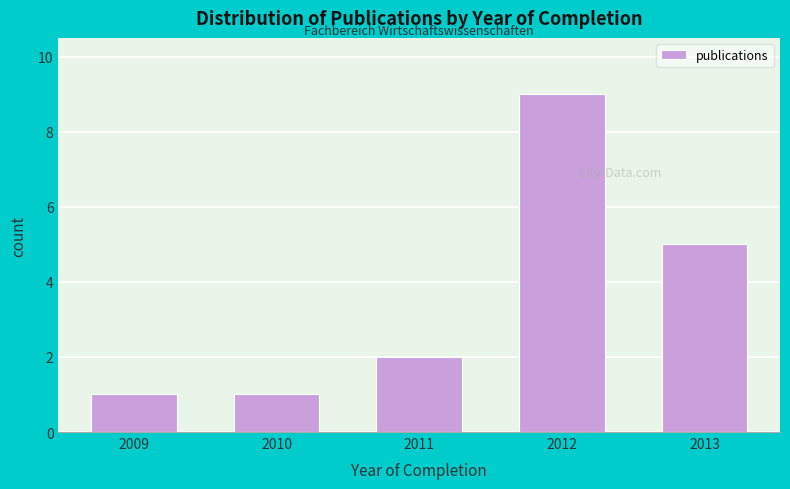

Reading left to right, extract all data points from this chart.

1	1	2	9	5